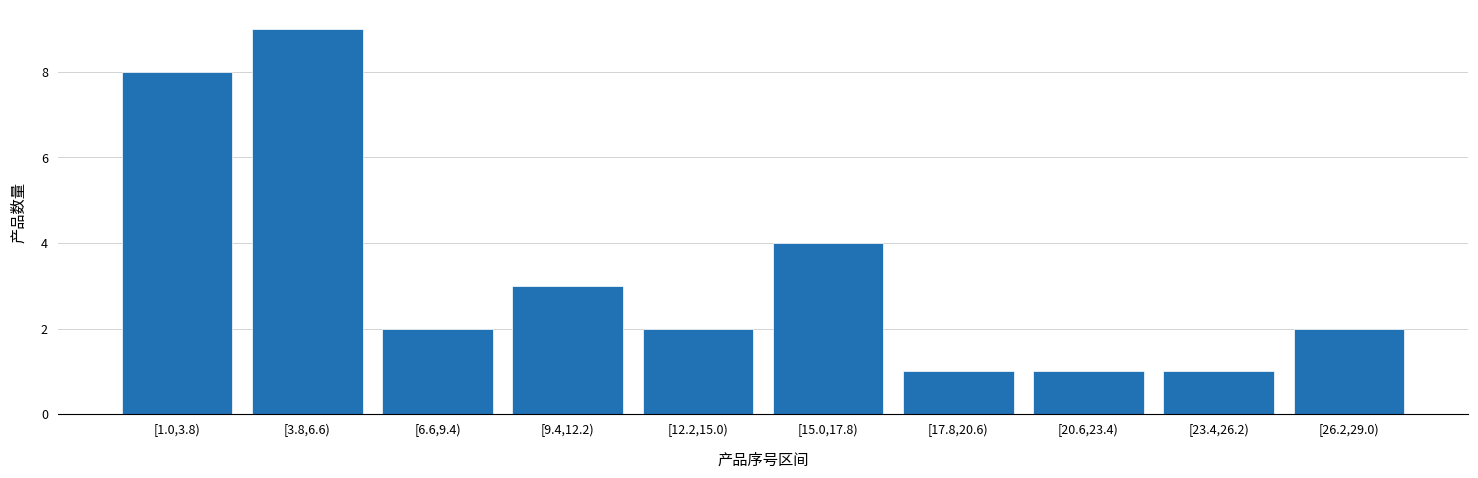

Reading left to right, extract all data points from this chart.

[1.0,3.8)=8	[3.8,6.6)=9	[6.6,9.4)=2	[9.4,12.2)=3	[12.2,15.0)=2	[15.0,17.8)=4	[17.8,20.6)=1	[20.6,23.4)=1	[23.4,26.2)=1	[26.2,29.0)=2